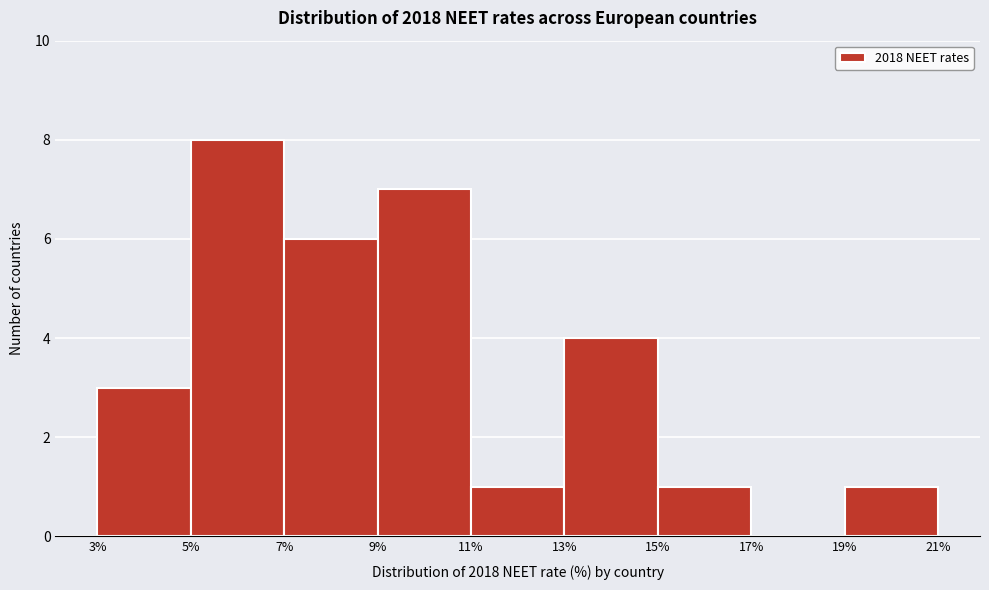

Reading left to right, transcribe this chart: for each bar, give the range it covers on the x-axis and its height. The values are not printed on the chart, so give them approximately, as read against the axis.

3% to 5%: 3
5% to 7%: 8
7% to 9%: 6
9% to 11%: 7
11% to 13%: 1
13% to 15%: 4
15% to 17%: 1
17% to 19%: 0
19% to 21%: 1